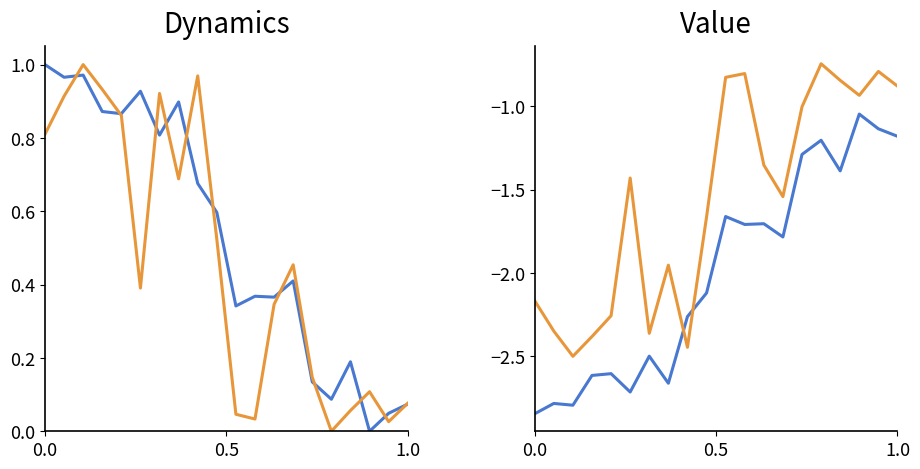

True or false: pressure and humidity intersect in this chart.

True